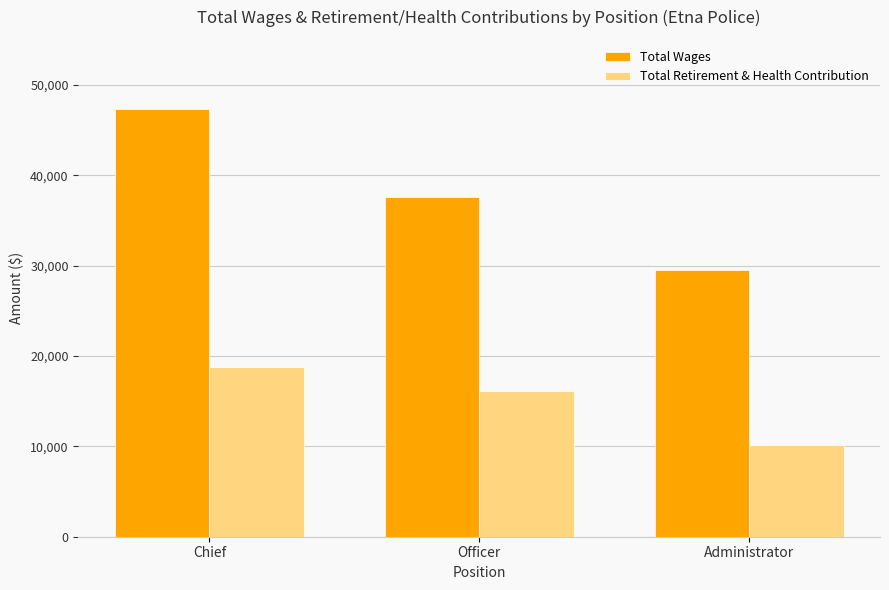

Where does the Total Wages series first go above 37617?

Chief